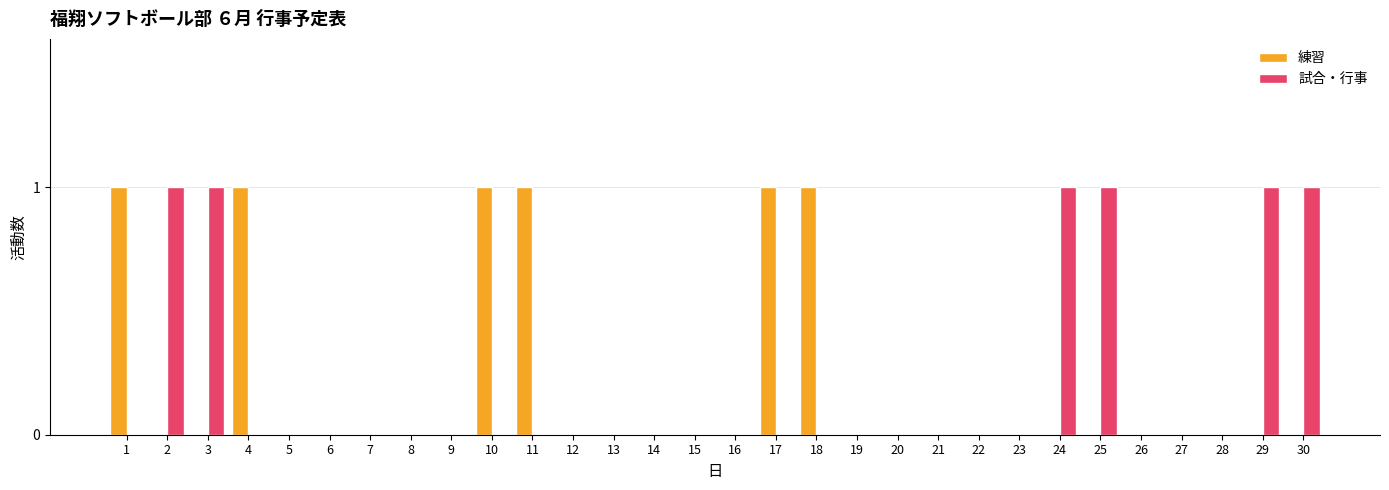

The value of 練習 at 5 is 0. True or false?

True